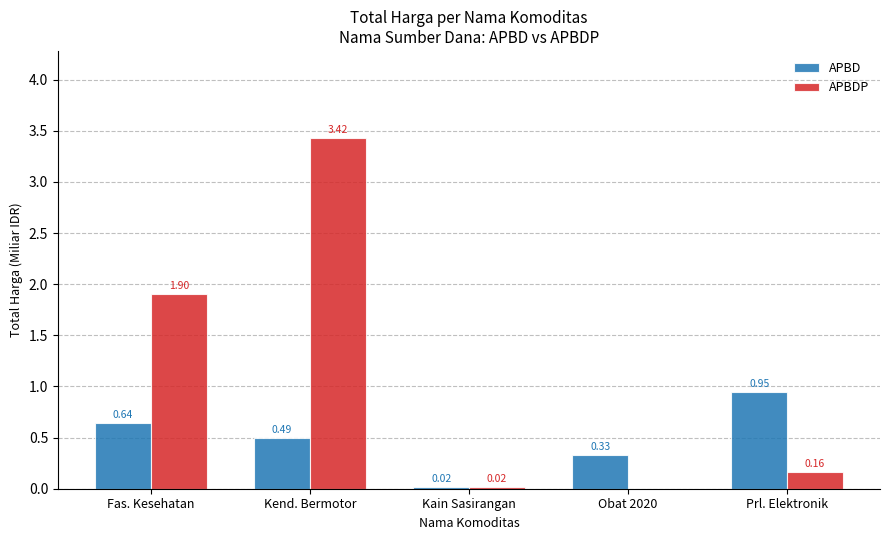

Which series changed the most between Fas. Kesehatan and Kain Sasirangan?

APBDP